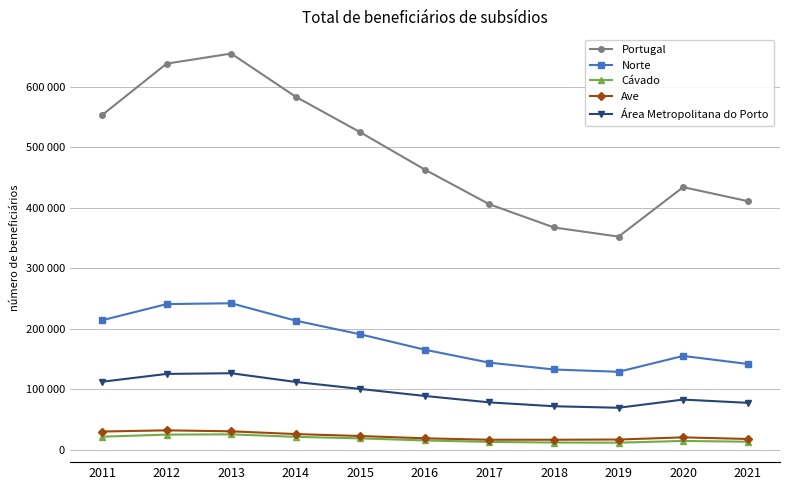

Reading left to right, what are all the values shown in this chart?

Portugal: 553212	638317	654933	583523	524791	463121	405795	367519	352415	434212	411031
Norte: 214176	240918	242264	213505	190949	165496	144072	132807	129015	155241	141953
Cávado: 21778	25205	25633	21500	18960	15540	13132	12100	11861	14758	13431
Ave: 30306	32260	30640	26096	22867	19091	16717	16710	17073	20672	17997
Área Metropolitana do Porto: 112546	125508	126629	112227	100630	89073	78473	72060	69582	83104	77693